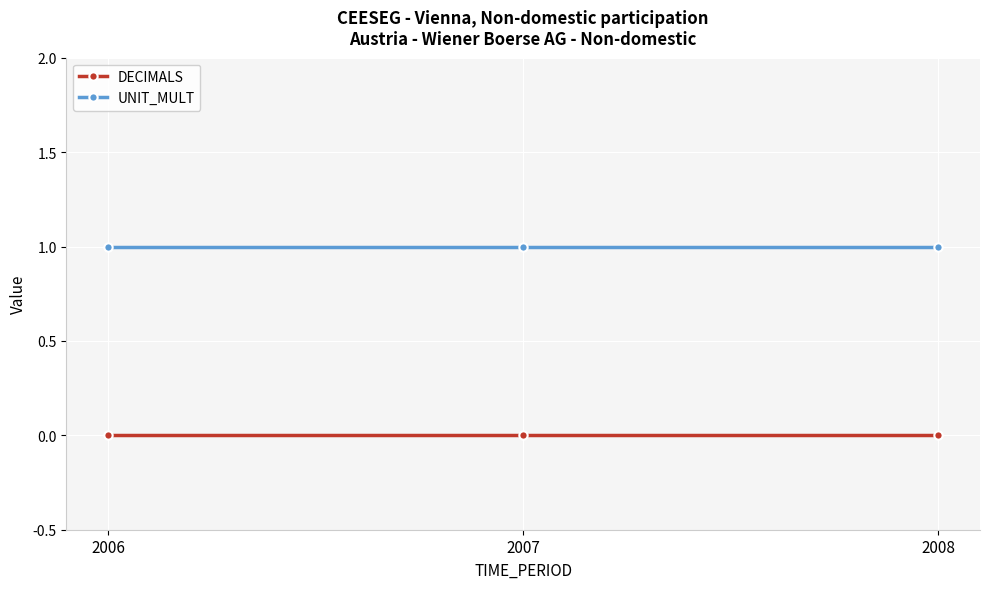

What are all the series names shown in the legend?

DECIMALS, UNIT_MULT